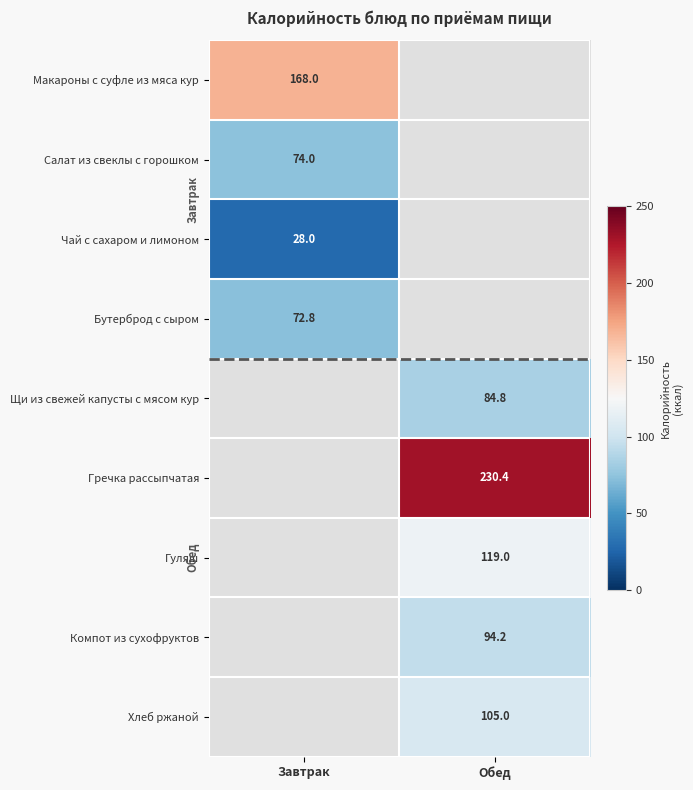

Which has a higher value, Завтрак or Обед?

Обед